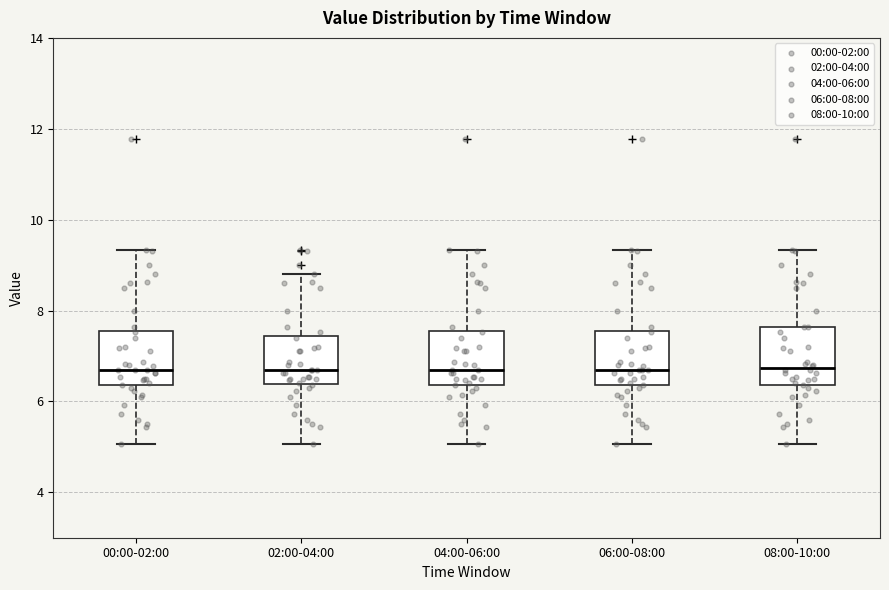

Reading left to right, read every box against the y-axis: the position of its median line, the range the box covers, and the ends of its whiskers. The values are not printed on the chart, so give them approximately, as read against the axis.

00:00-02:00: median 6.8, box 6.4 to 7.6, whiskers 5.0 to 9.4
02:00-04:00: median 6.8, box 6.4 to 7.4, whiskers 5.0 to 8.8
04:00-06:00: median 6.8, box 6.4 to 7.6, whiskers 5.0 to 9.4
06:00-08:00: median 6.8, box 6.4 to 7.6, whiskers 5.0 to 9.4
08:00-10:00: median 6.8, box 6.4 to 7.6, whiskers 5.0 to 9.4